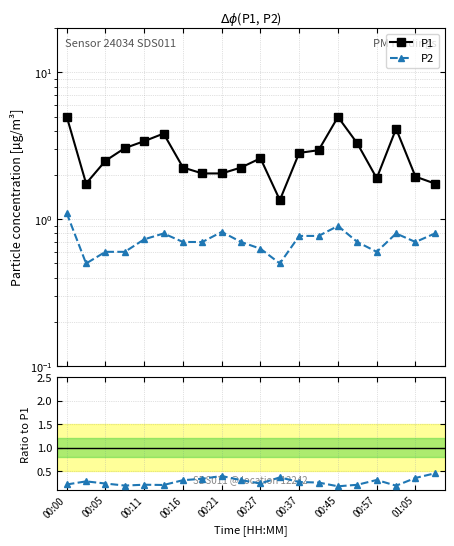

At how many categories does at least one series exceed 2?

15